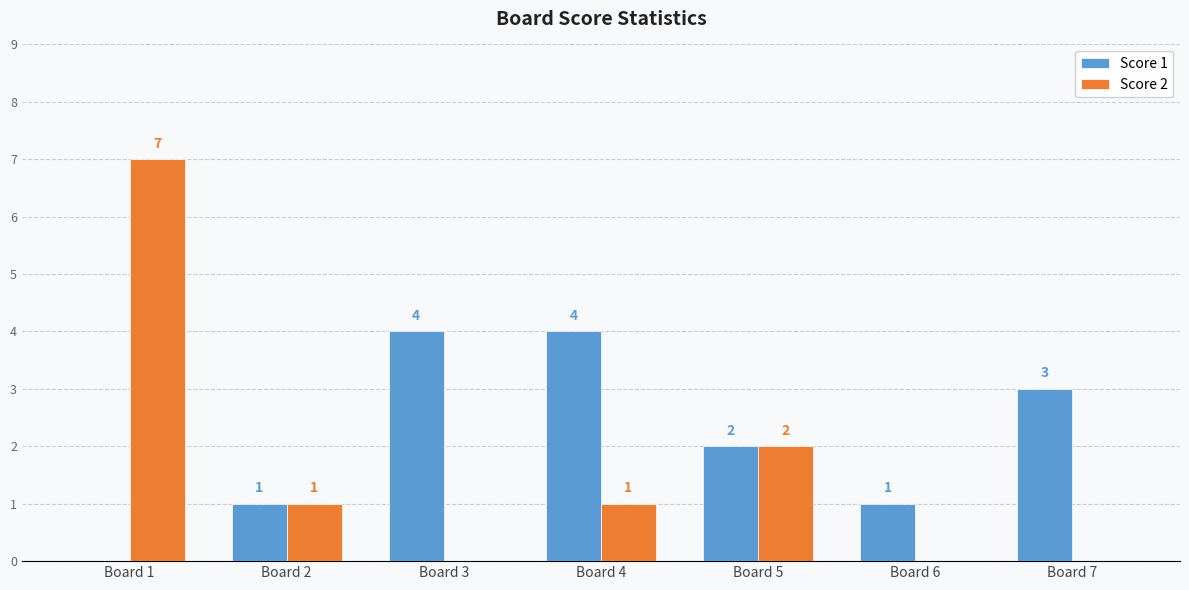

Which series has the largest total across all categories?

Score 1